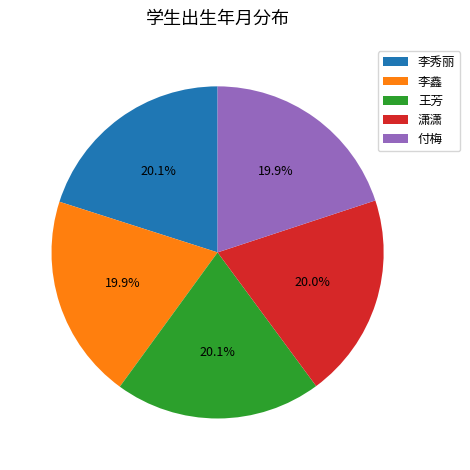

What portion of the pie excludes 李秀丽?

79.9%